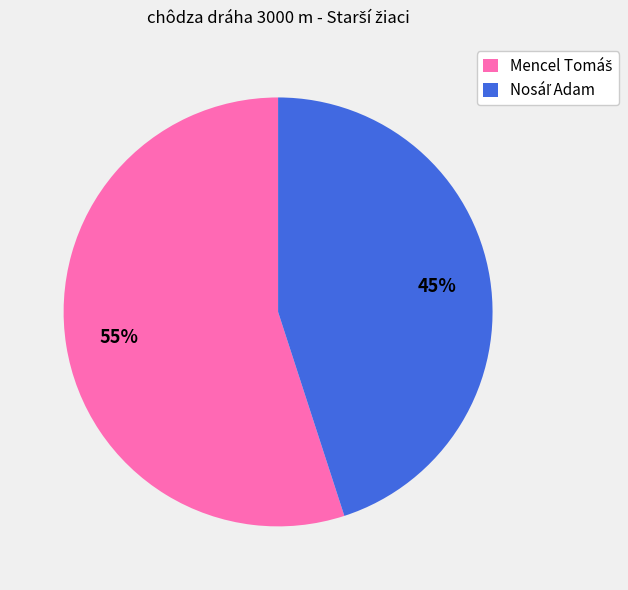

Does any single category account for the majority?

Yes